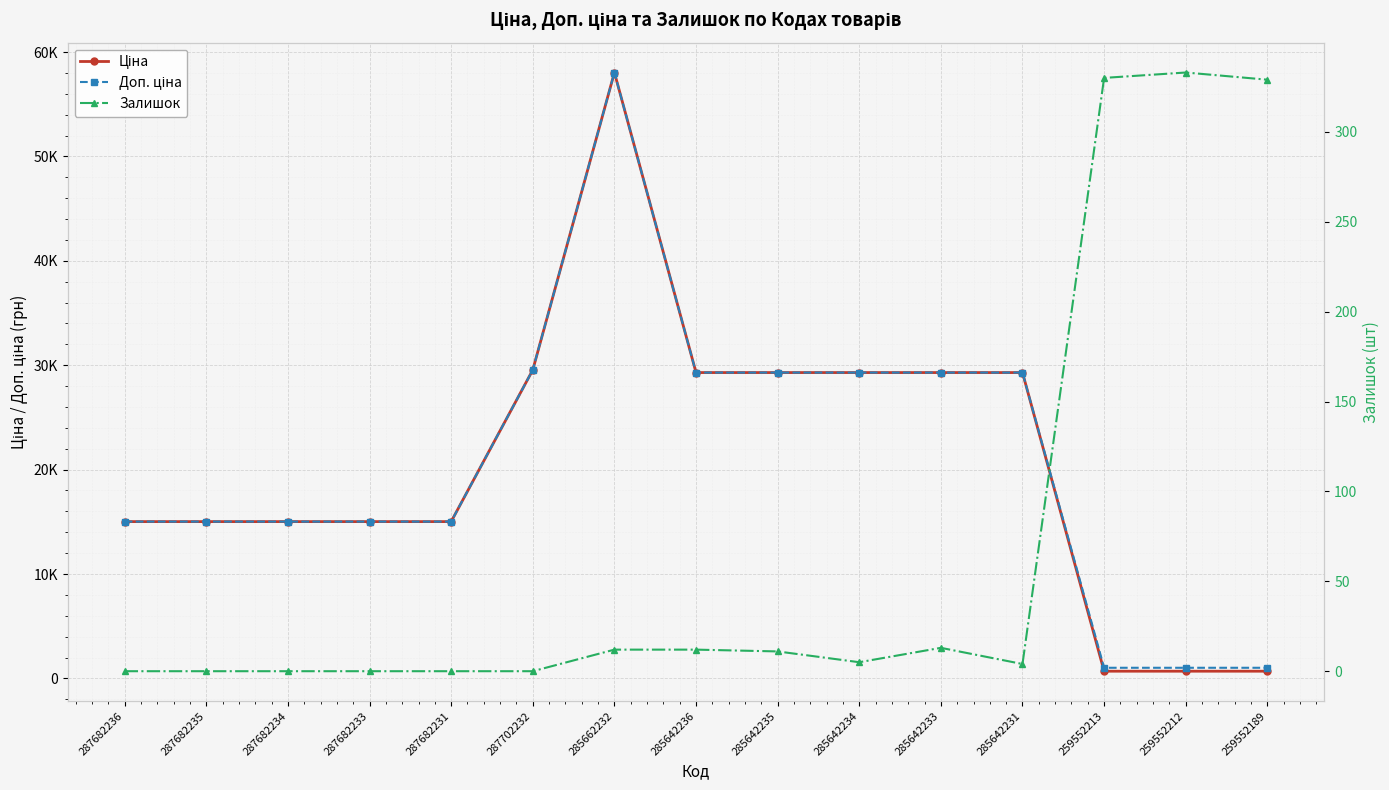

What is the sum of the Доп. ціна values at 287702232 and 285642231?

58843.8